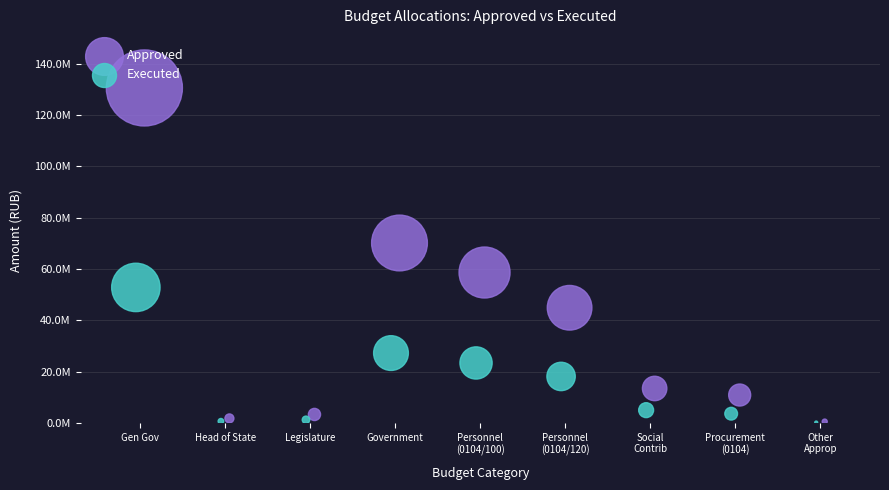

Which series has the widest spread of Y values?

Approved